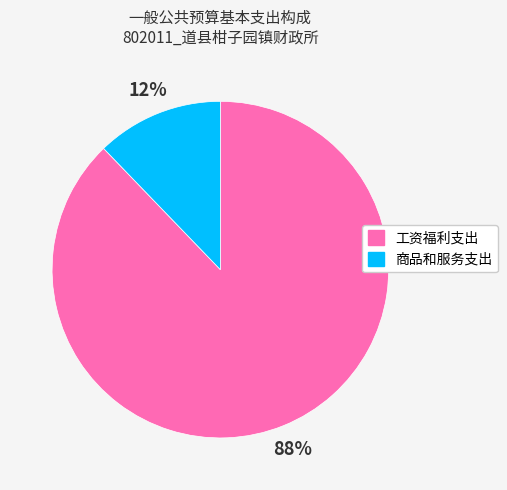

Which has a higher value, 商品和服务支出 or 工资福利支出?

工资福利支出